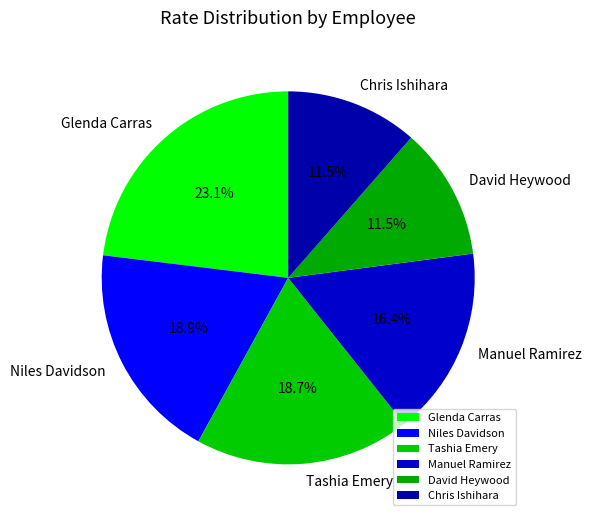

Does Manuel Ramirez represent more than half of the total?

No